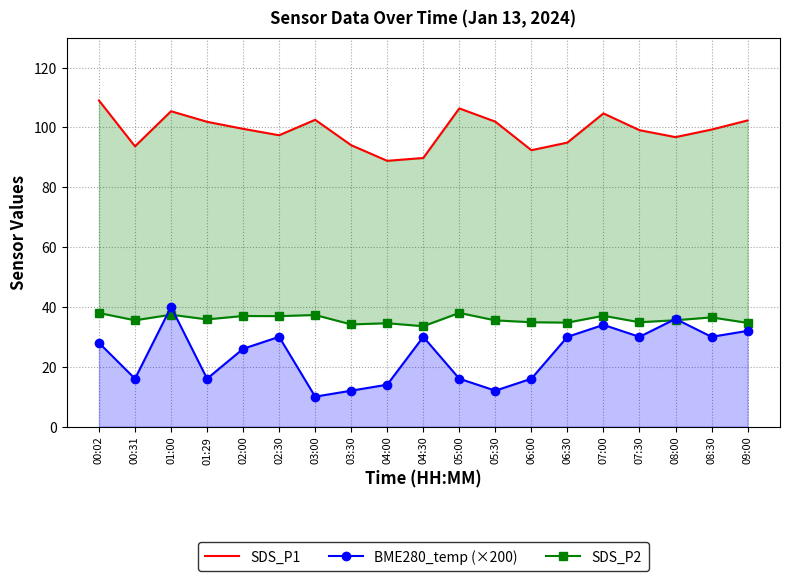

True or false: BME280_temp (×200) and SDS_P1 intersect in this chart.

False